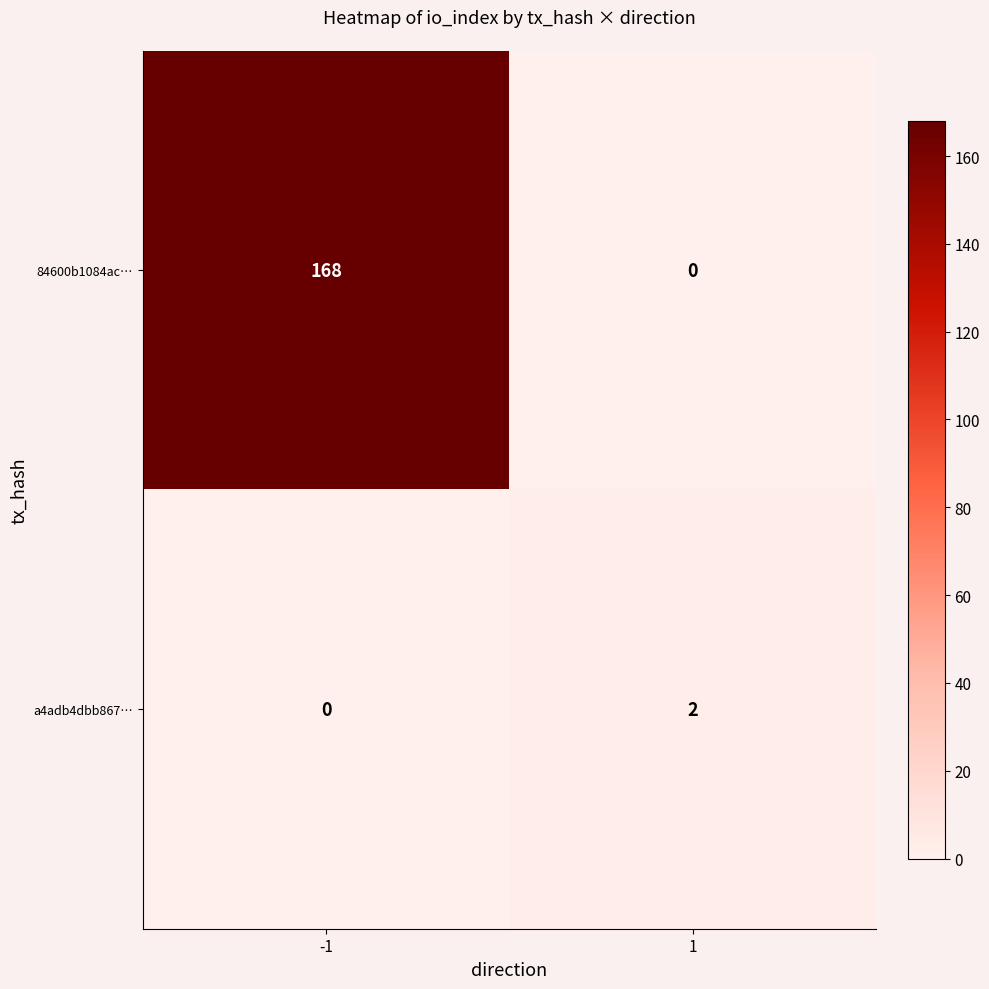

At 1, list the series in order from largest to smallest.

a4adb4dbb867…, 84600b1084ac…